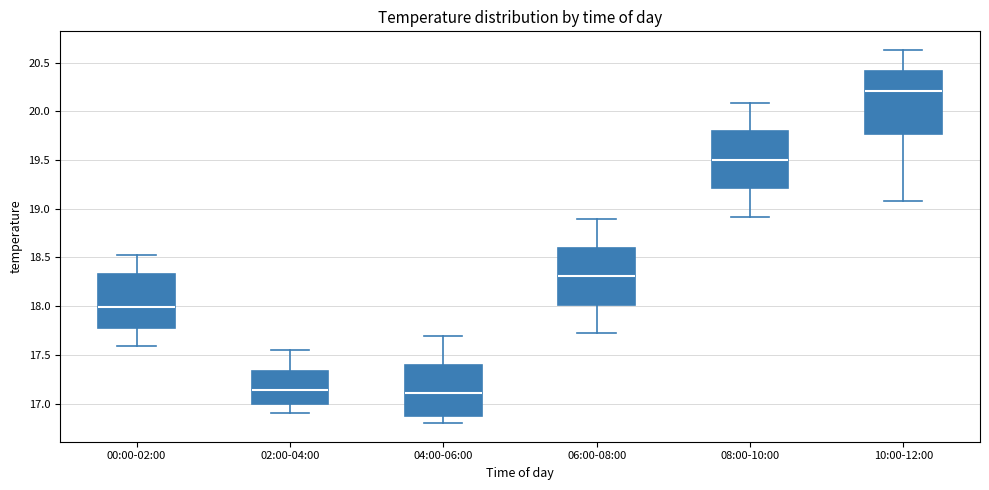

Reading left to right, transcribe this box plot: for each box, give where its median line is, the range the box spans, and where its two whiskers end, as read against the y-axis. The values are not printed on the chart, so give them approximately, as read against the axis.

00:00-02:00: median 18.00, box 17.75 to 18.35, whiskers 17.60 to 18.55
02:00-04:00: median 17.15, box 17.00 to 17.35, whiskers 16.90 to 17.55
04:00-06:00: median 17.10, box 16.90 to 17.40, whiskers 16.80 to 17.70
06:00-08:00: median 18.30, box 18.00 to 18.60, whiskers 17.70 to 18.90
08:00-10:00: median 19.50, box 19.20 to 19.80, whiskers 18.90 to 20.10
10:00-12:00: median 20.20, box 19.75 to 20.40, whiskers 19.10 to 20.65